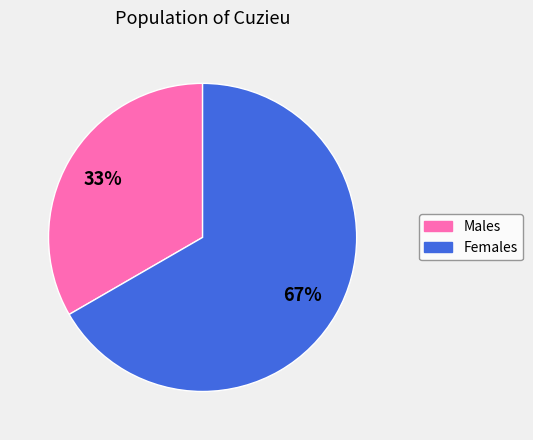

How many slices are in this pie chart?

2